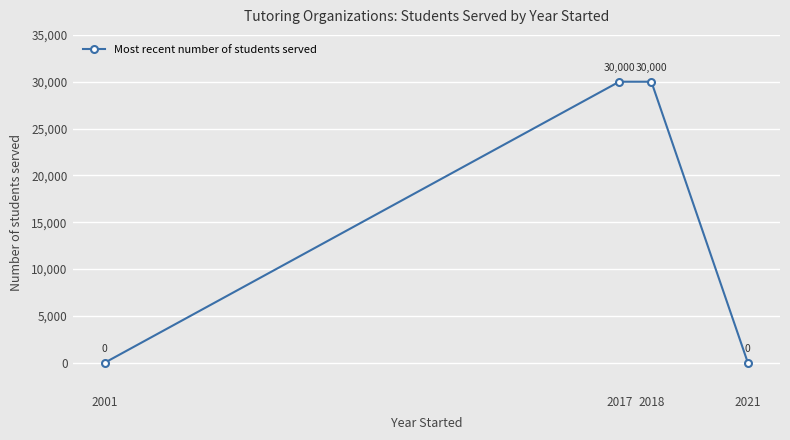

What is the change in value from 2018 to 2021?

-30000